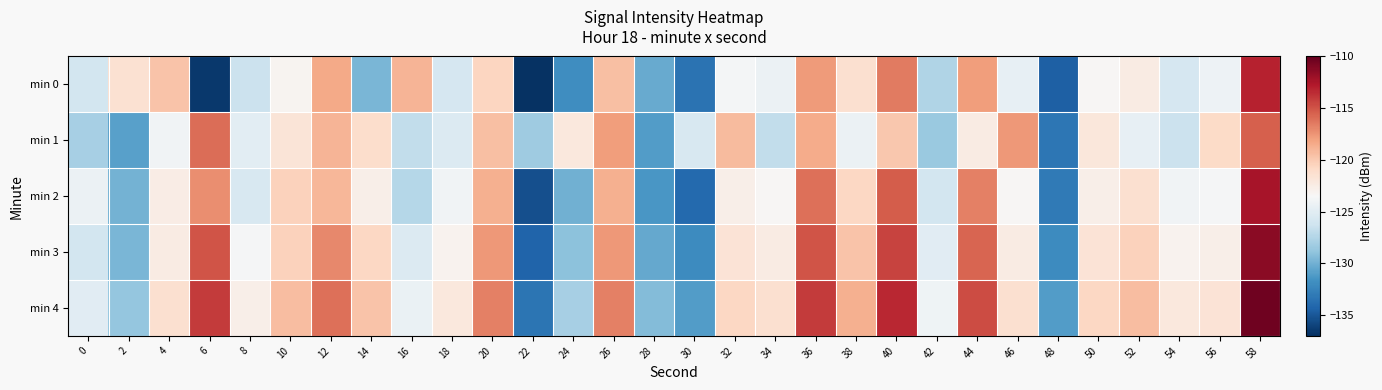

Which category has the lowest value across all series?

22